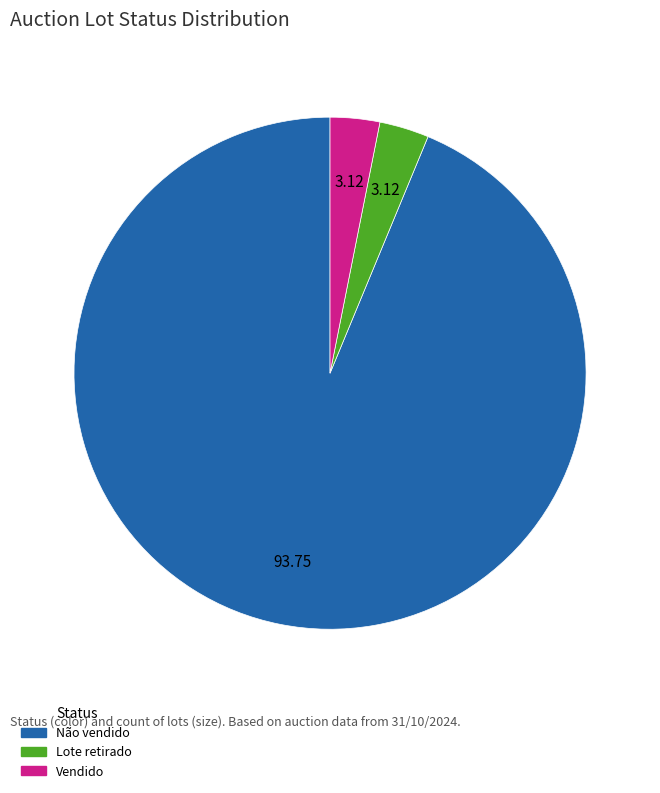

Which has a higher value, Não vendido or Lote retirado?

Não vendido